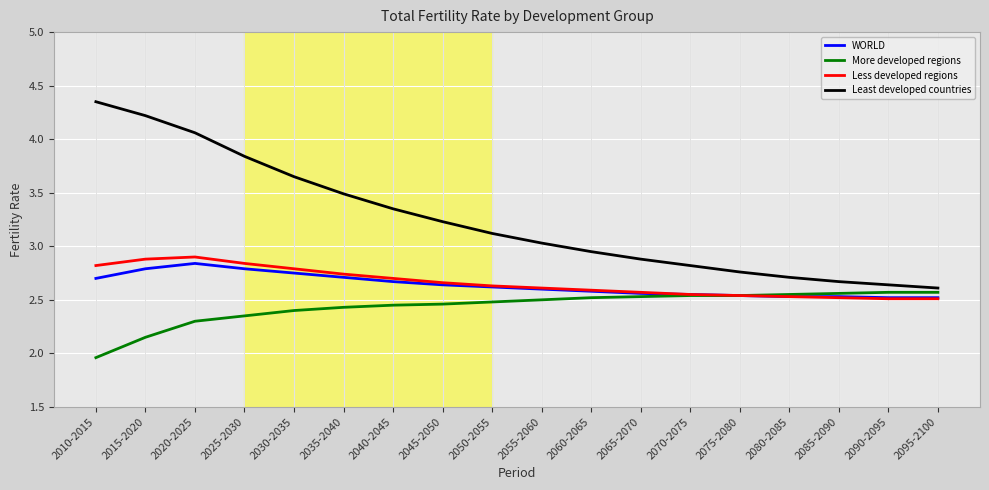

Which category has the lowest value across all series?

2010-2015